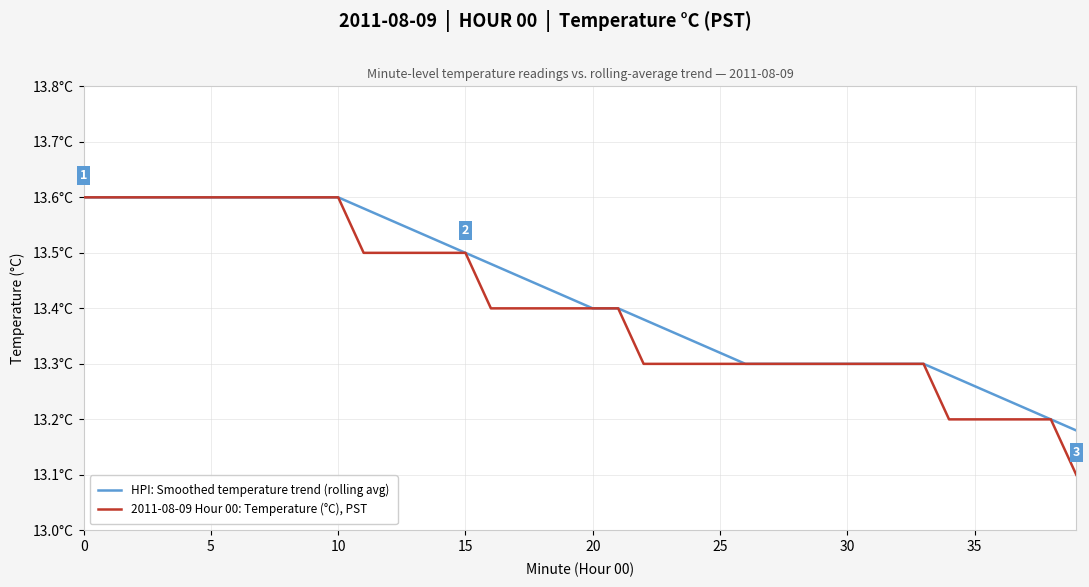

Which series has the largest range (max minus min)?

2011-08-09 Hour 00: Temperature (°C), PST